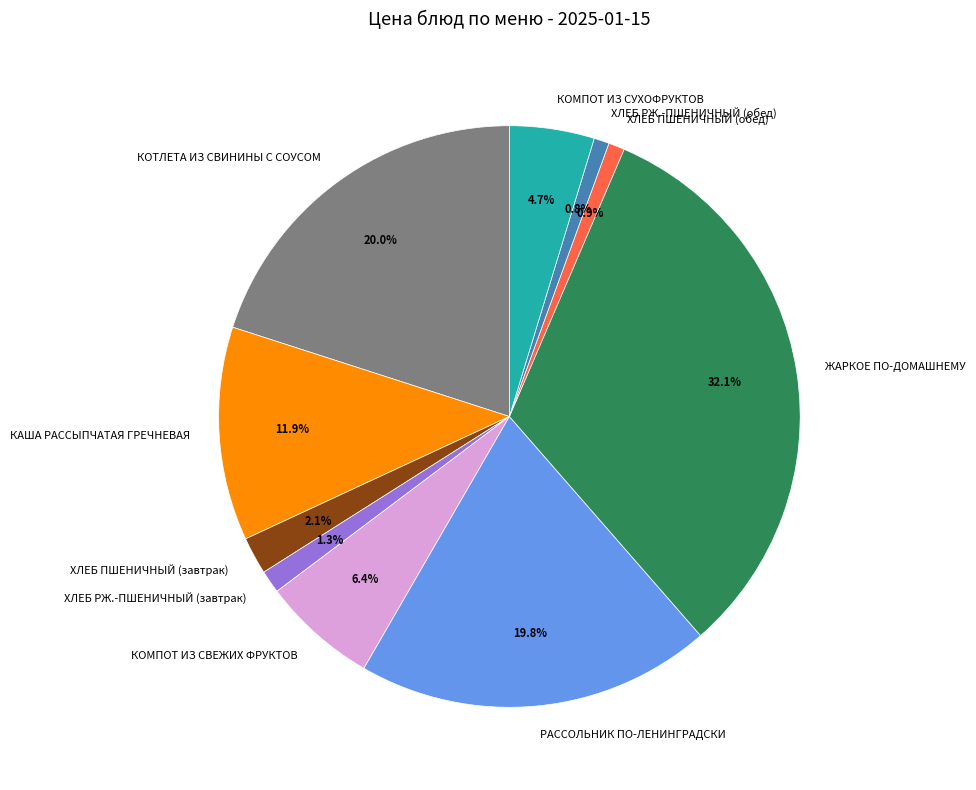

How many segments does this pie chart have?

10